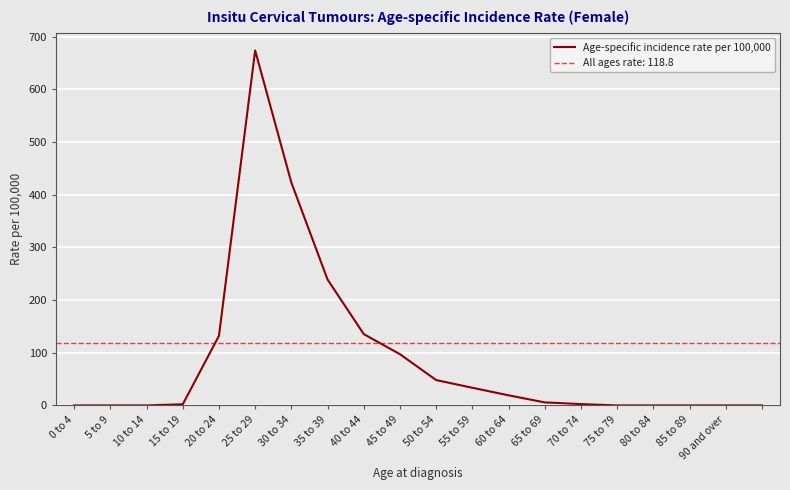

List the labels in order of value, smallest first.

0 to 4, 5 to 9, 10 to 14, 75 to 79, 80 to 84, 85 to 89, 90 and over, 19, 15 to 19, 70 to 74, 65 to 69, 60 to 64, 55 to 59, 50 to 54, 45 to 49, 20 to 24, 40 to 44, 35 to 39, 30 to 34, 25 to 29